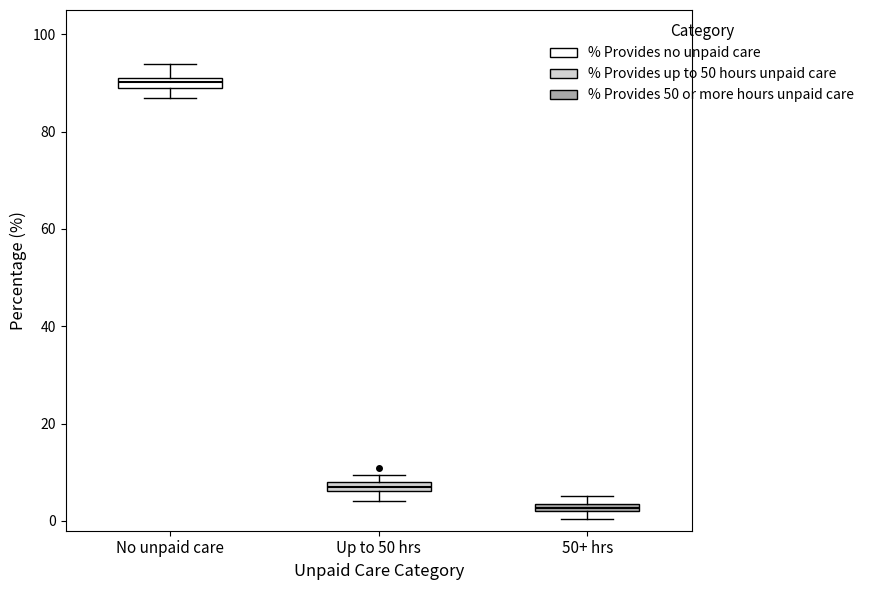

Which box has the lowest median line?

50+ hrs